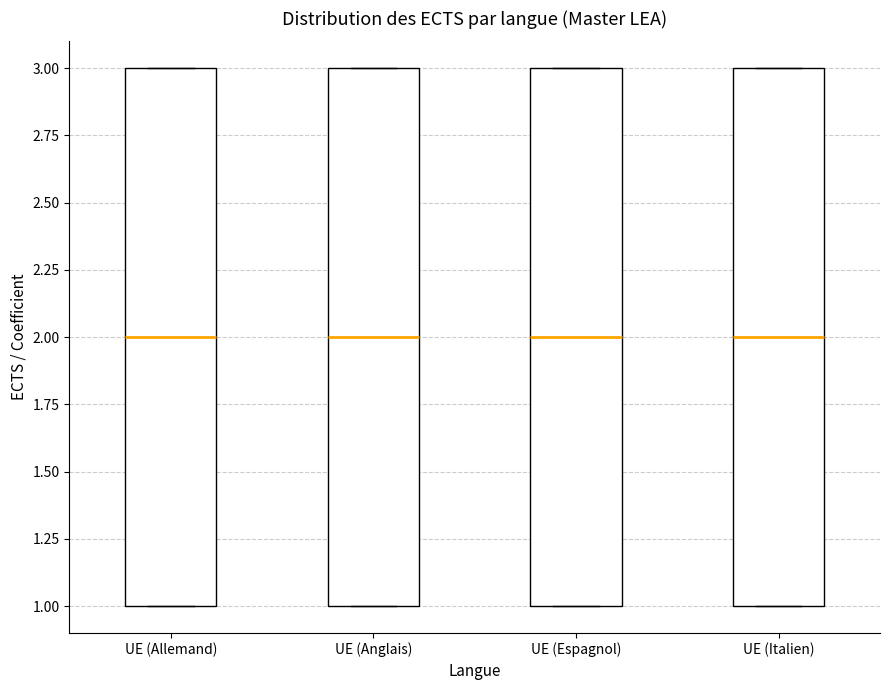

Where is the lower edge of the box for UE (Espagnol) on the y-axis? The values are not printed on the chart, so give them approximately, as read against the axis.

1